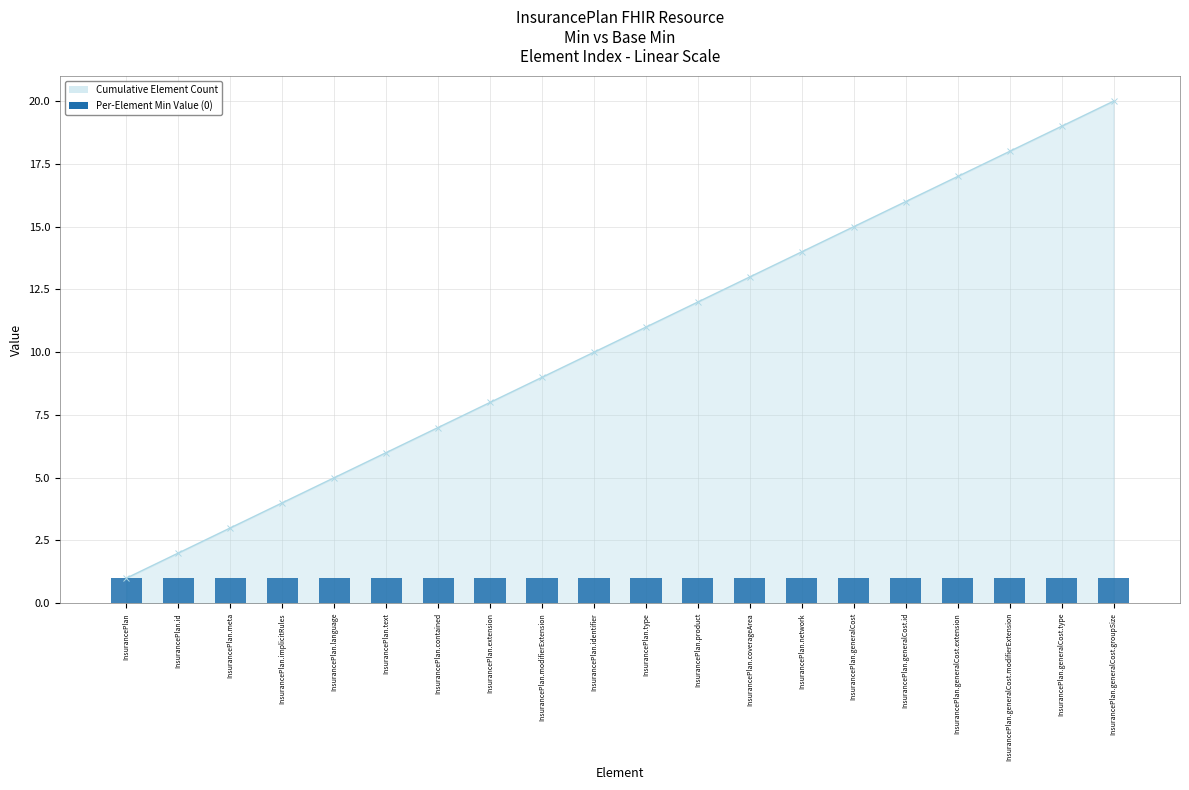

Reading left to right, transcribe all the data shown in this chart.

Cumulative Element Count: 1	2	3	4	5	6	7	8	9	10	11	12	13	14	15	16	17	18	19	20
Per-Element Min Value (0): 1	1	1	1	1	1	1	1	1	1	1	1	1	1	1	1	1	1	1	1